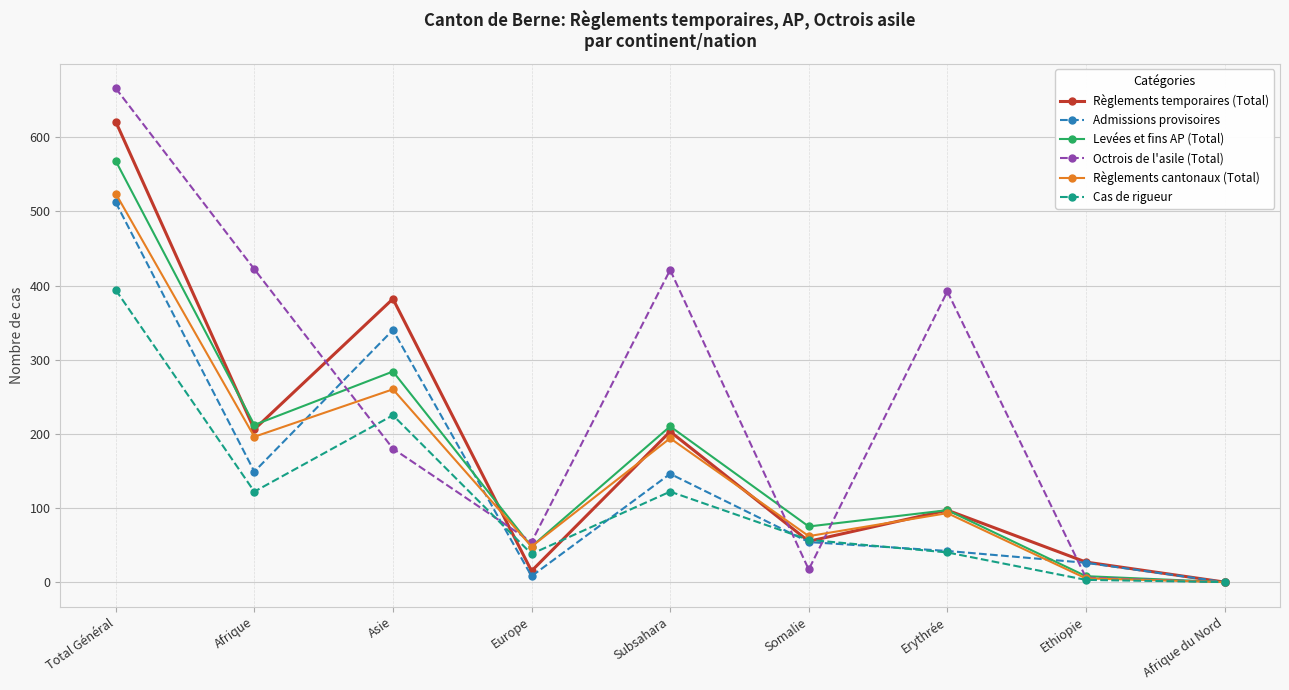

How many values in Admissions provisoires are above zero?

8